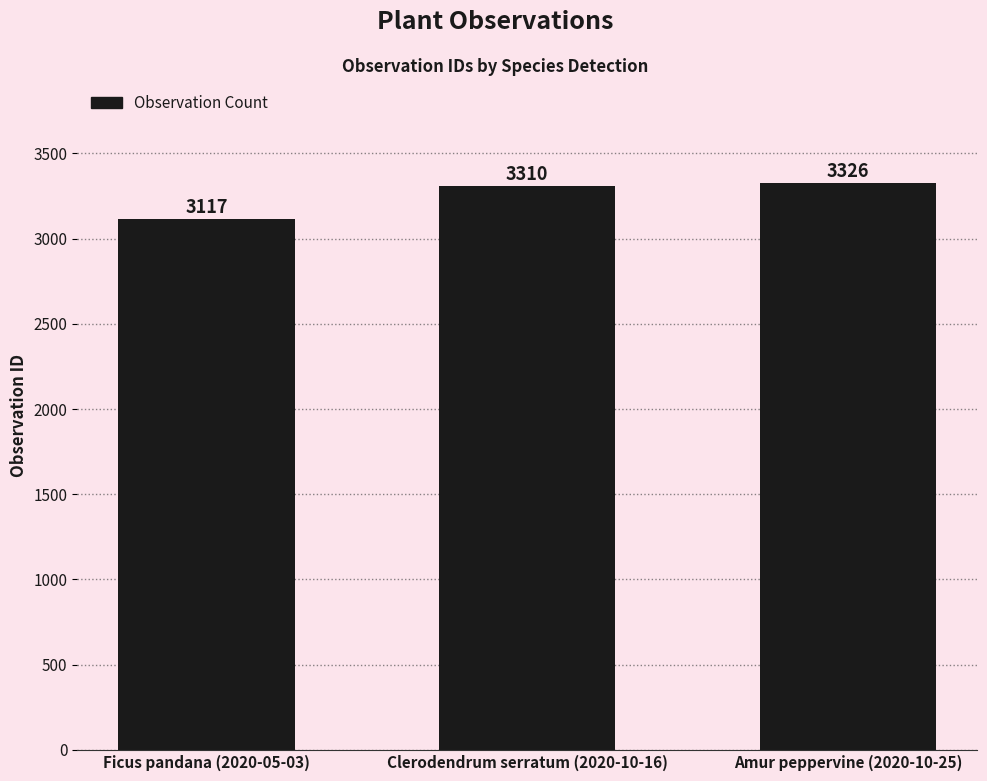

What is the sum of the values at Amur peppervine (2020-10-25) and Ficus pandana (2020-05-03)?

6443